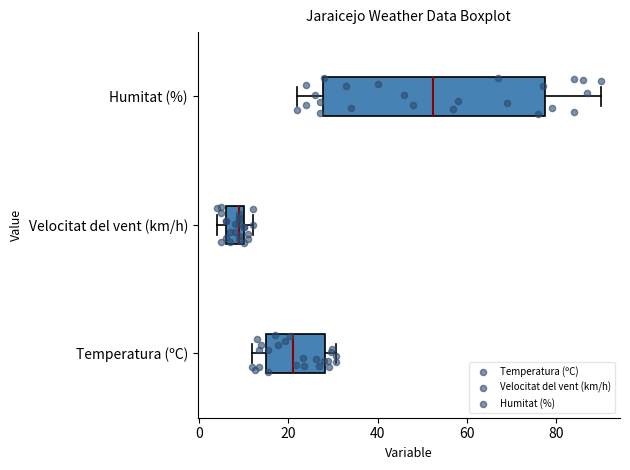

Comparing the boxes themselves (not the whiskers), which one is the widest?

Humitat (%)